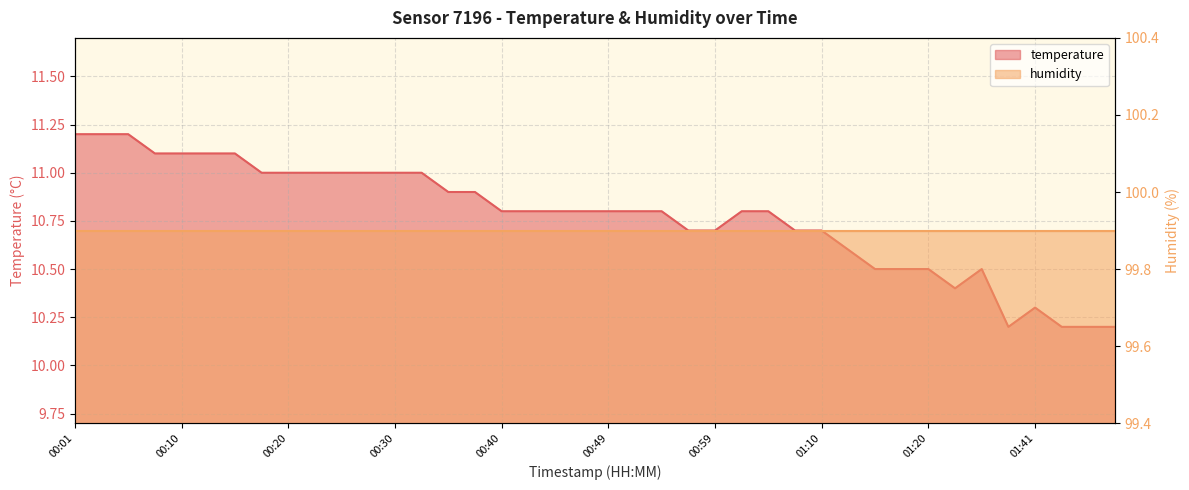

Rank the categories by value from lowest to highest.

01:38, 01:44, 01:46, 01:49, 01:41, 01:22, 01:15, 01:17, 01:20, 01:25, 01:12, 00:57, 00:59, 01:07, 01:10, 00:40, 00:42, 00:45, 00:47, 00:49, 00:52, 00:54, 01:02, 01:04, 00:35, 00:37, 00:18, 00:20, 00:23, 00:25, 00:27, 00:30, 00:32, 00:08, 00:10, 00:13, 00:15, 00:01, 00:03, 00:06